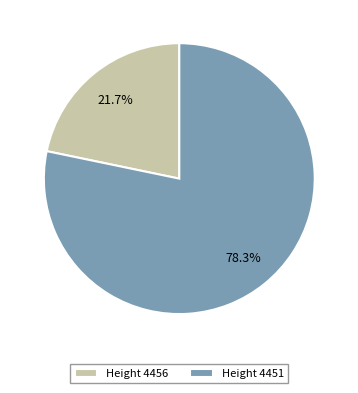

Which slice is the largest?

Height 4451